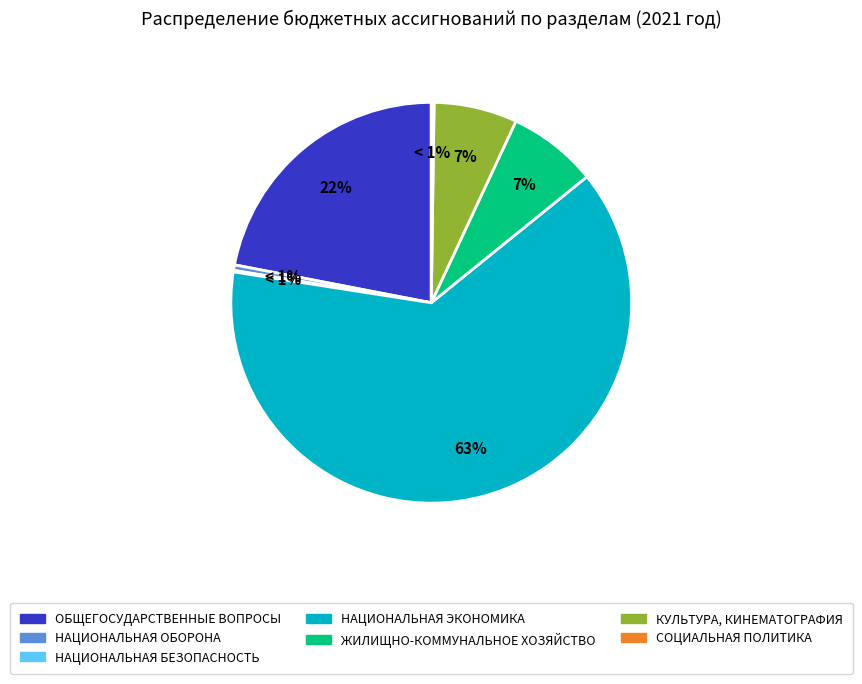

How many segments does this pie chart have?

7